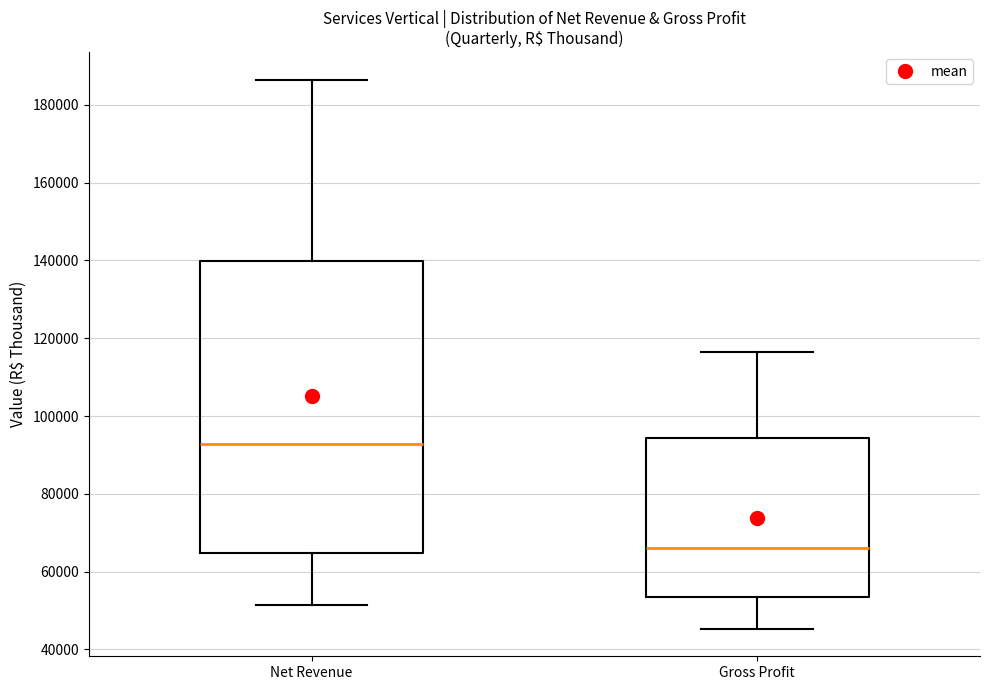

Comparing the boxes themselves (not the whiskers), which one is the tallest?

Net Revenue